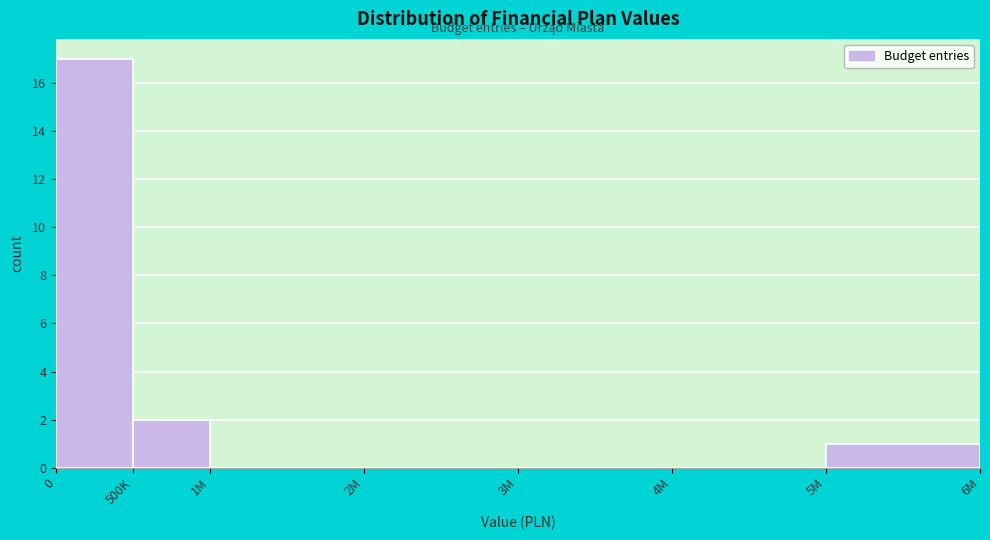

Reading left to right, list all the values displayed in this chart.

0=17	500K=2	1M=0	2M=0	3M=0	4M=0	5M=1